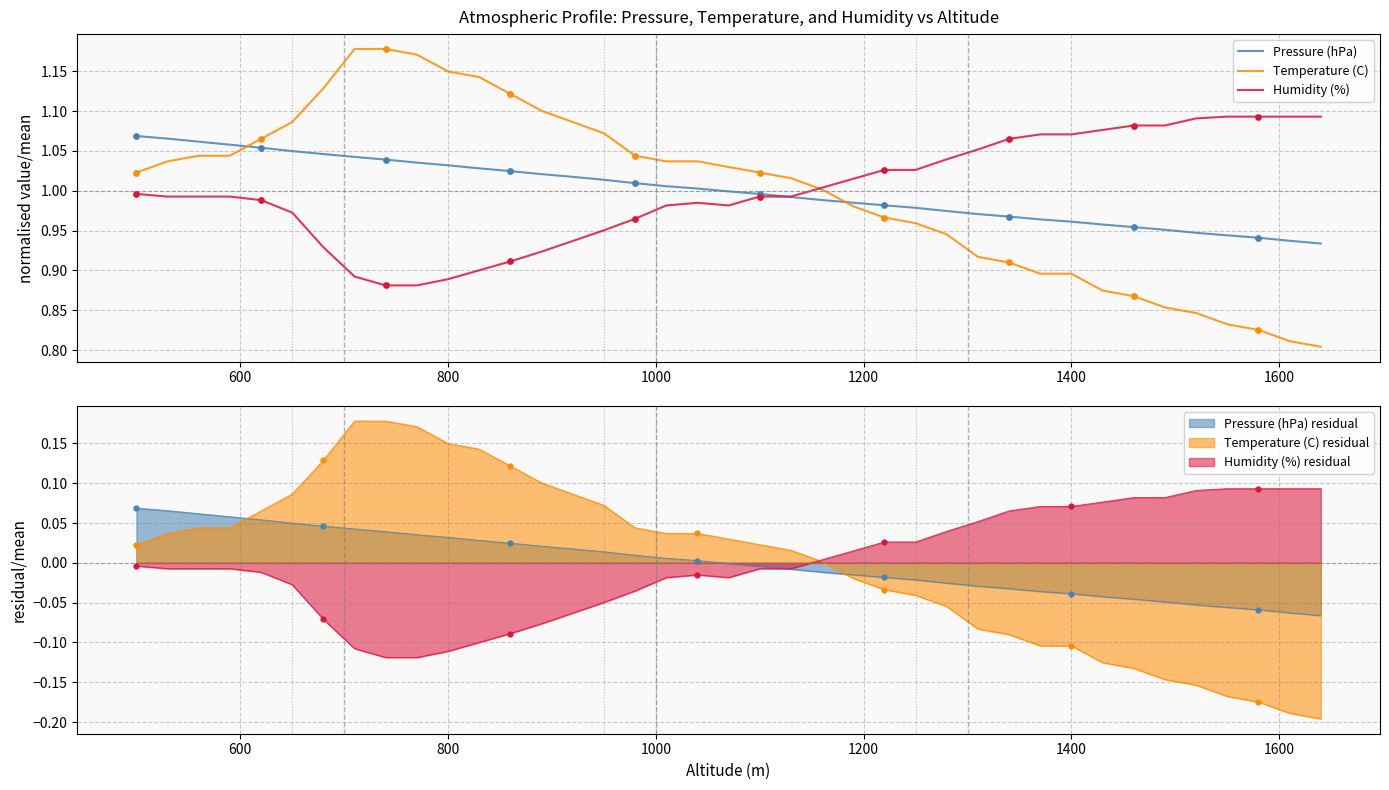

What are all the series names shown in the legend?

Pressure (hPa), Temperature (C), Humidity (%)